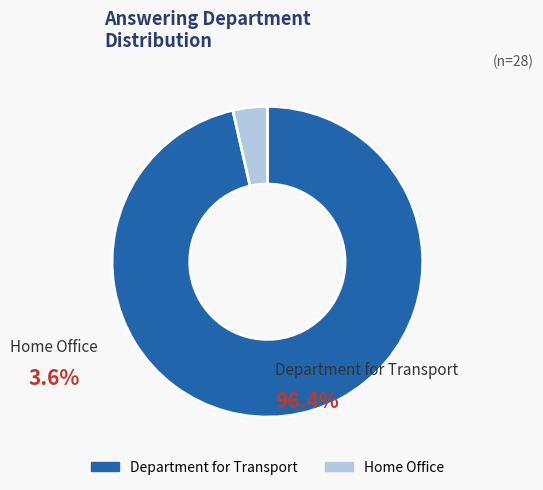

Which has a higher value, Department for Transport or Home Office?

Department for Transport